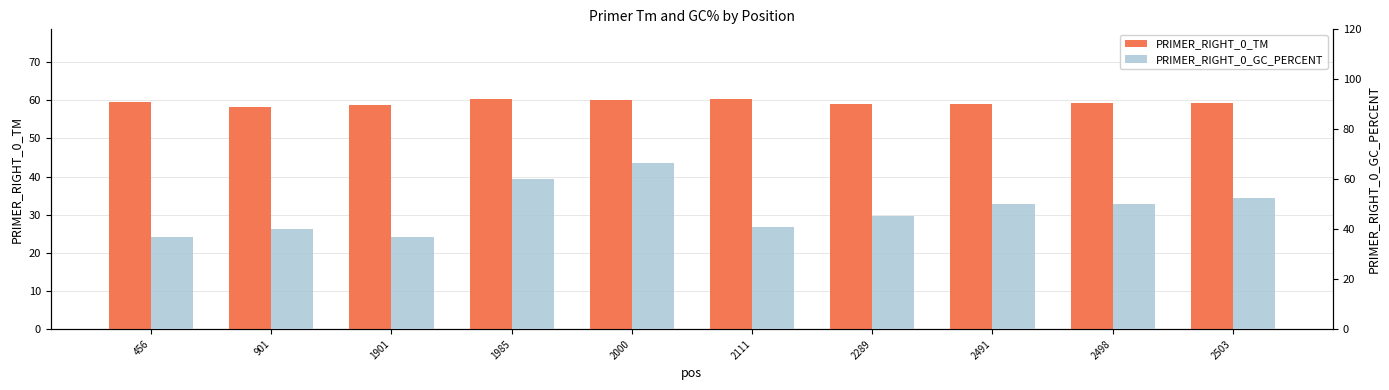

Which category has the lowest value in the PRIMER_RIGHT_0_TM series?

901